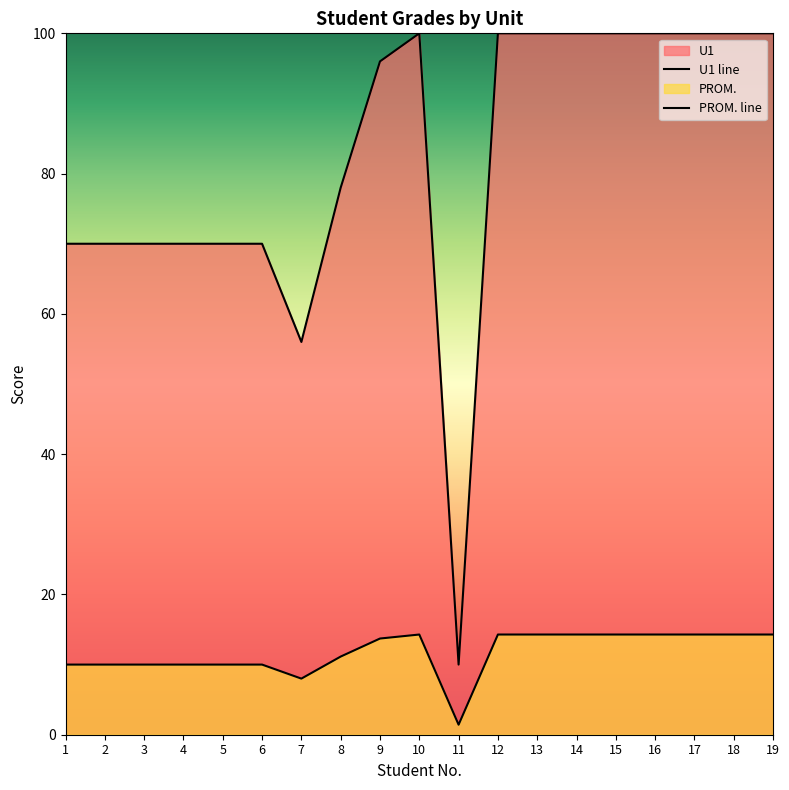

True or false: U1 line has a value of 125.6 at 1.

False